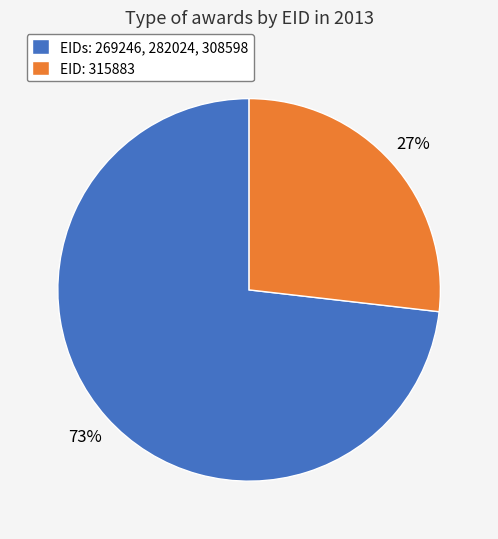

What percentage is the EIDs: 269246, 282024, 308598 slice, to the nearest percent?

73%